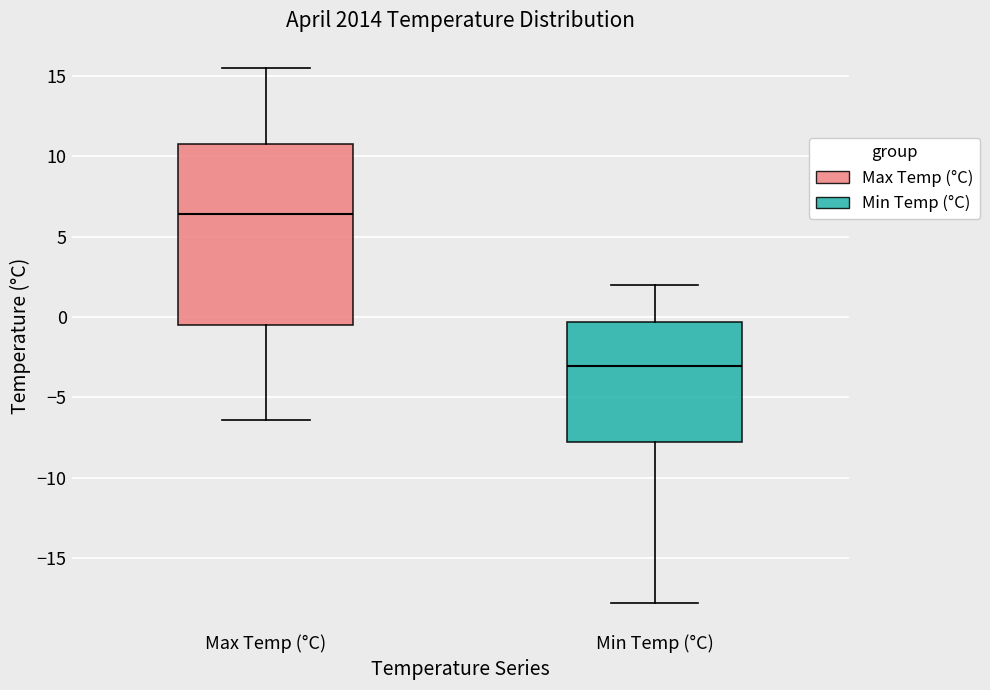

Which box's median line is the highest?

Max Temp (°C)